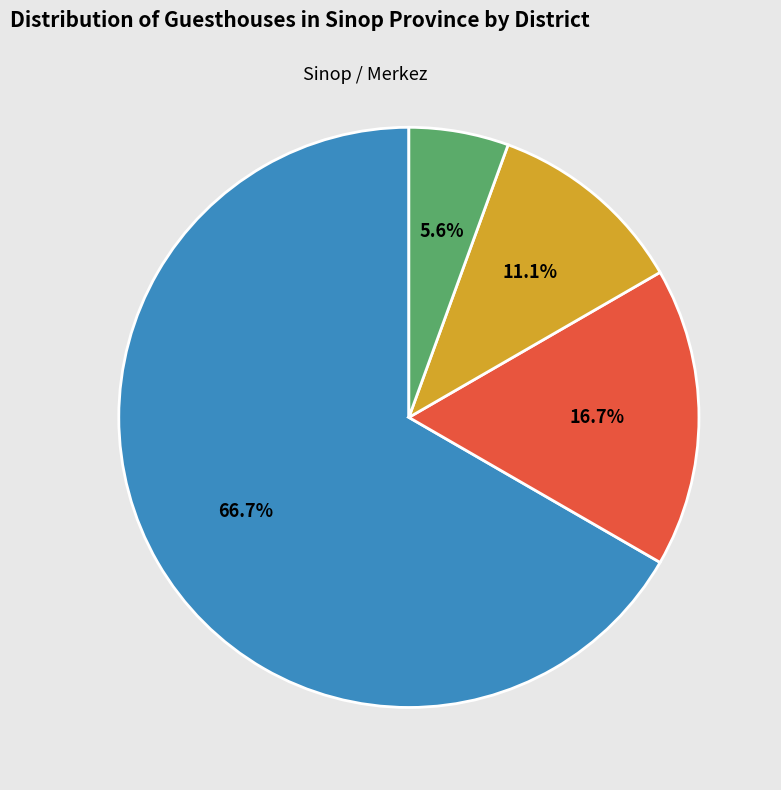

Is it true that Sinop / Ayancık is 4% of the pie?

False